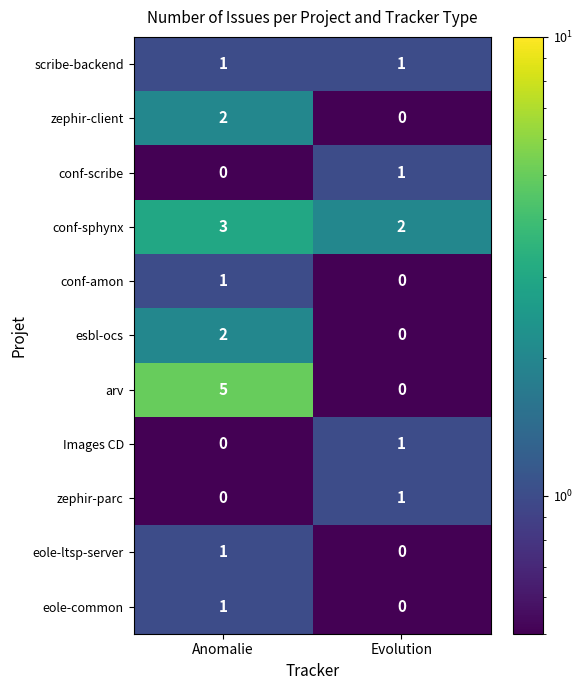

Which category has the highest value across all series?

Anomalie